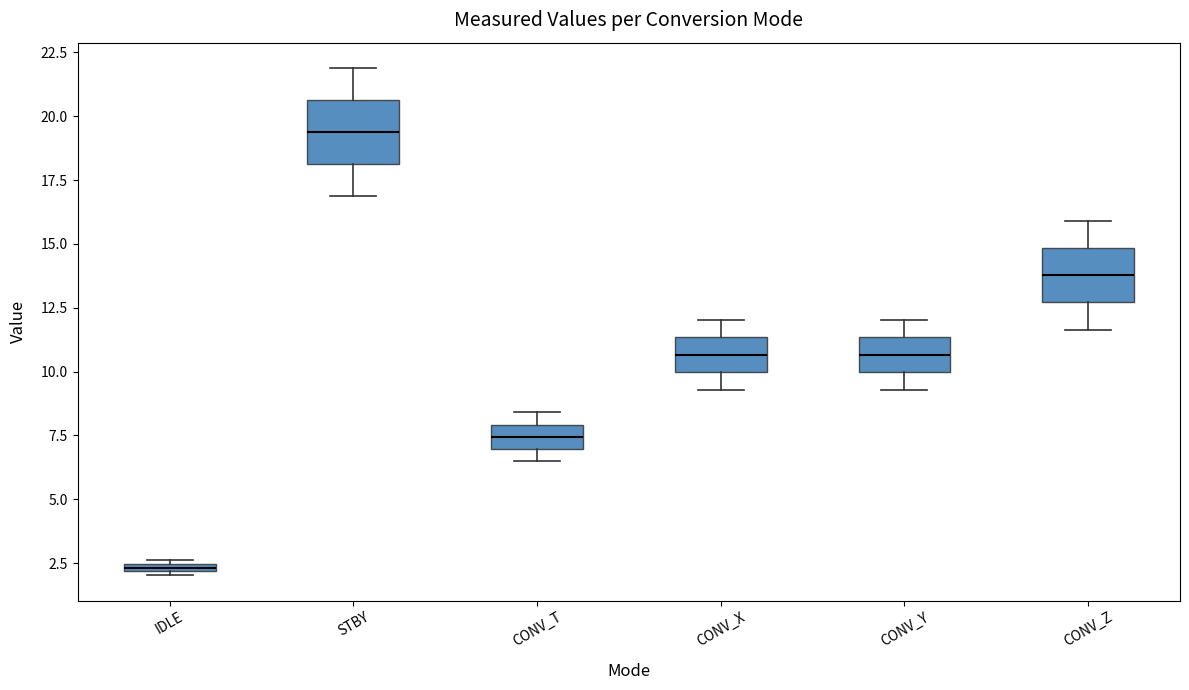

Which box's median line is the lowest?

IDLE